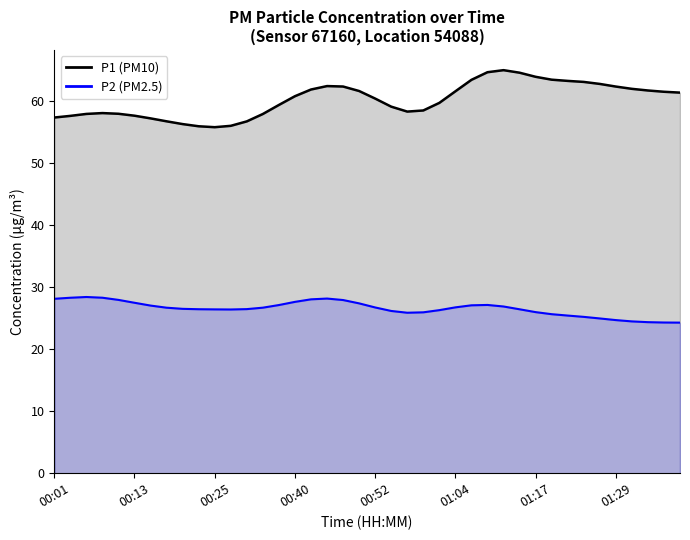

What is the sum of all P1 values?

2405.8